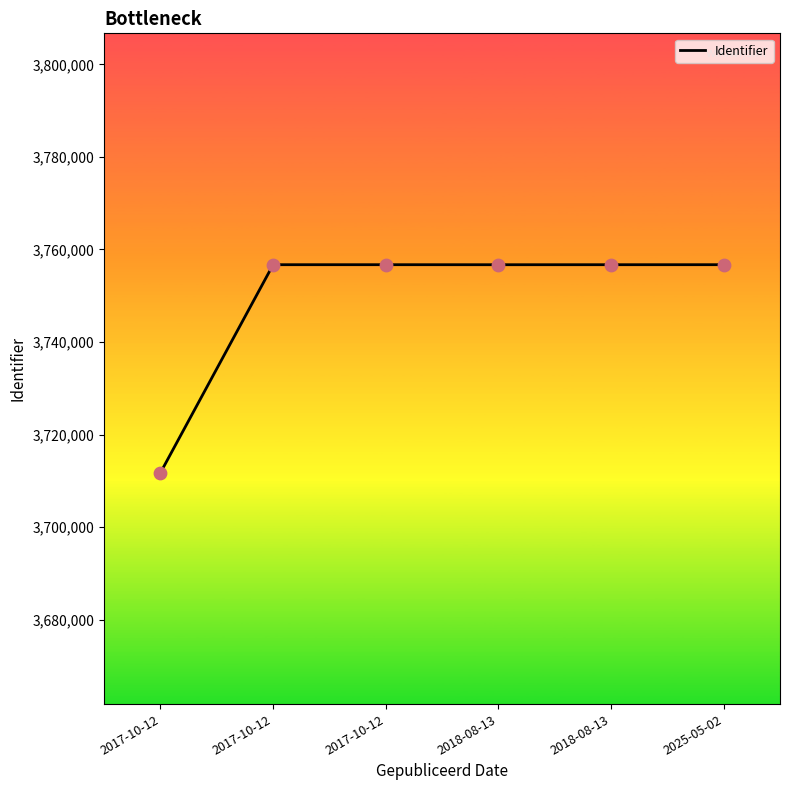

What is the change in value from 2017-10-12 to 2025-05-02?

+44959